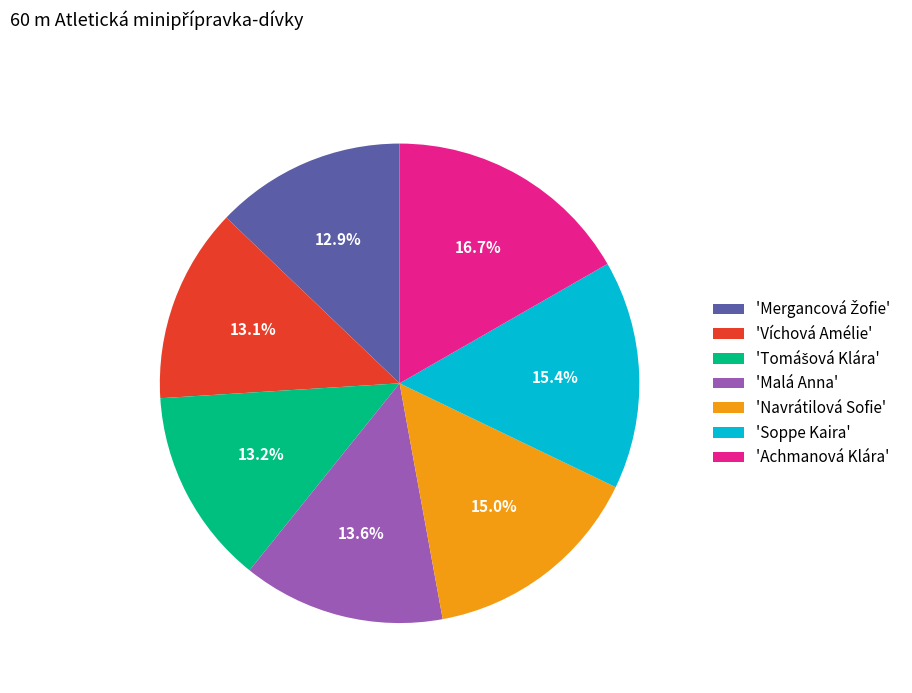

Approximately how many times larger is the value at 'Víchová Amélie' compared to 'Navrátilová Sofie'?

0.9